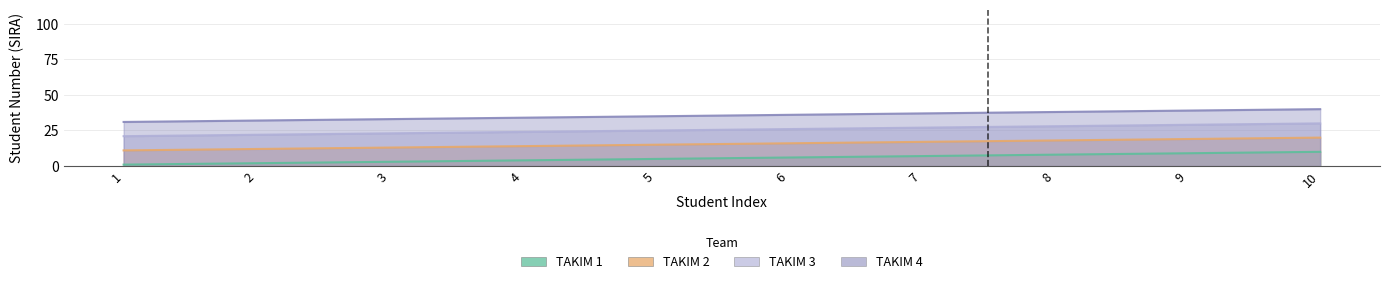

What is the total value across all series at 9?

96